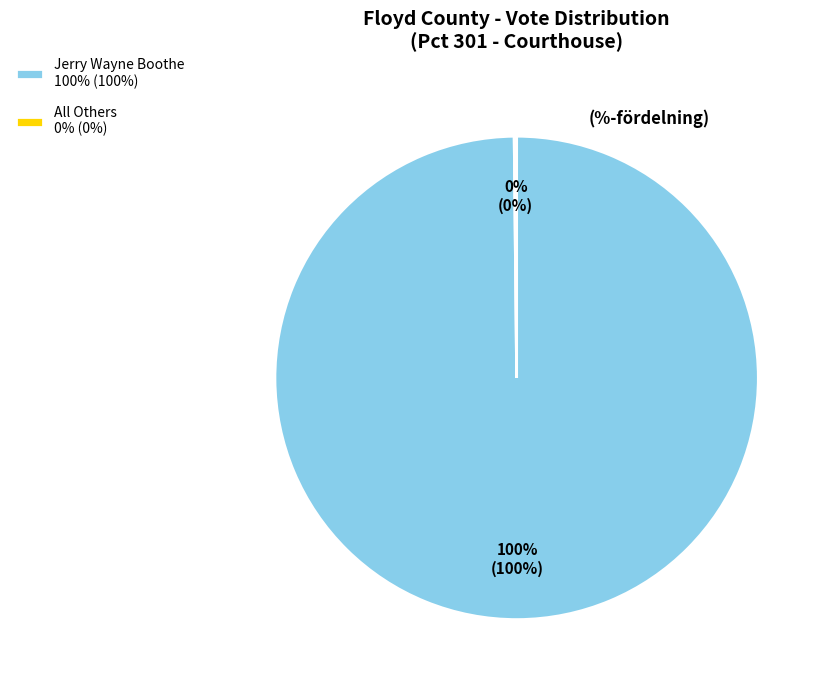

Is there a majority slice in this chart?

Yes